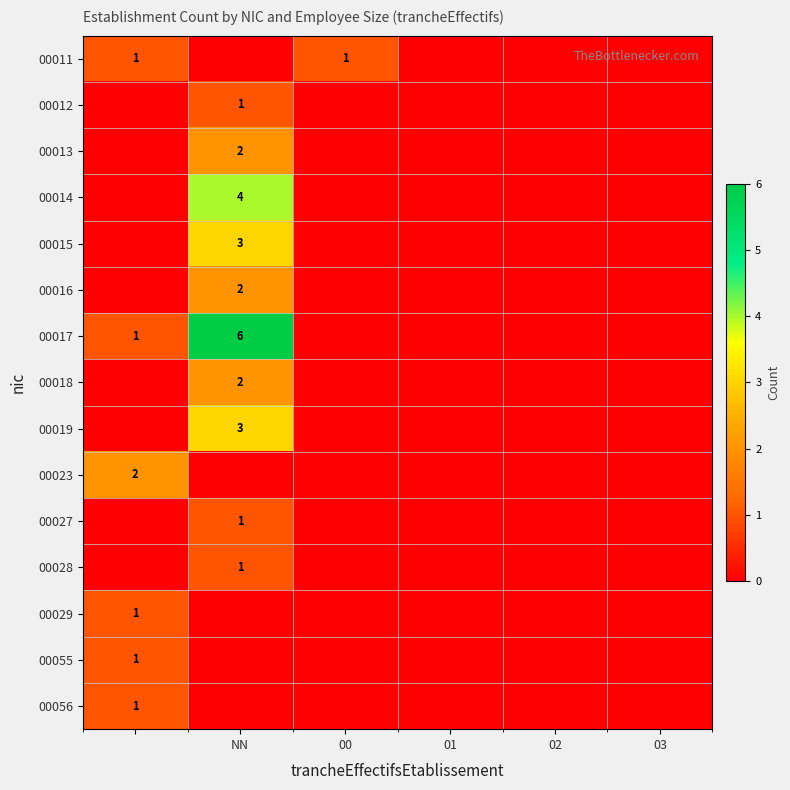

The value of 00014 at NN is 3. True or false?

False